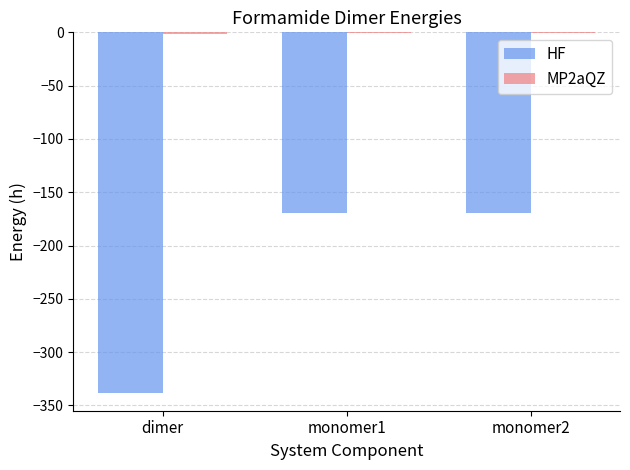

Count the number of data series in this chart.

2